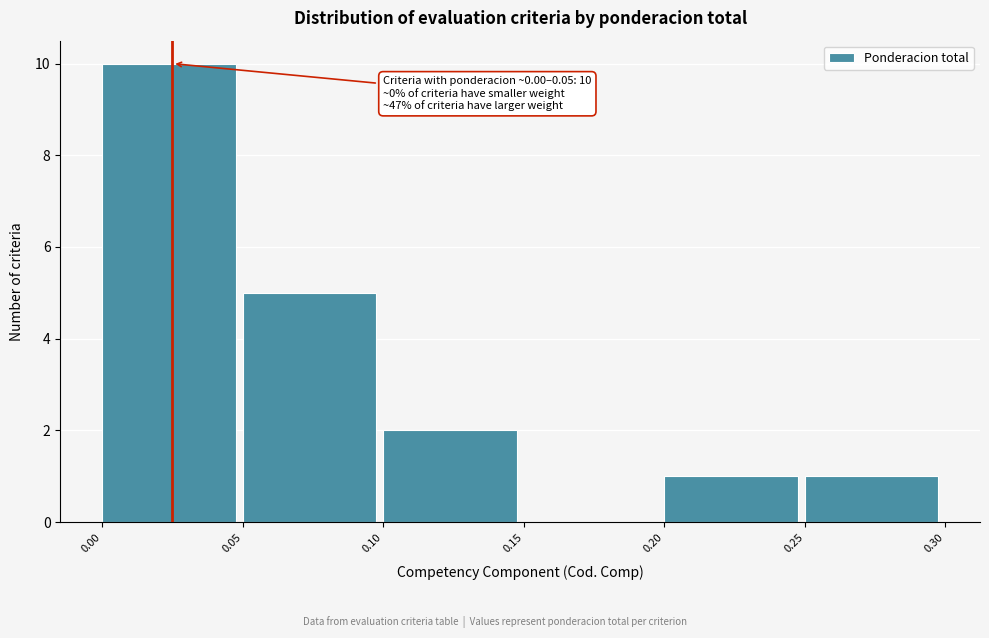

Which range on the x-axis has the tallest bar?

0.00 to 0.05